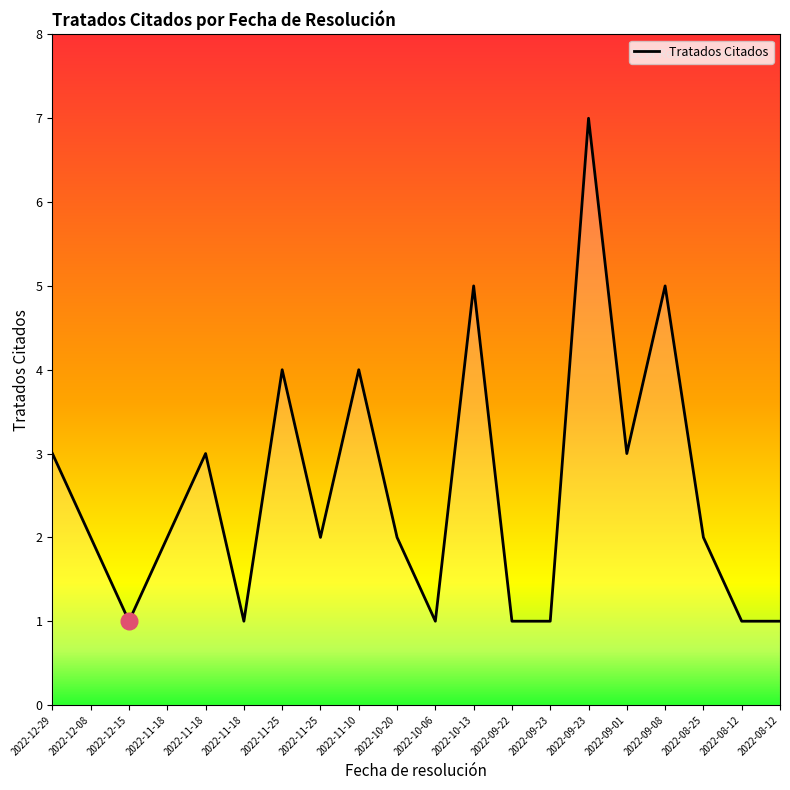

How many lines are shown in the chart?

1